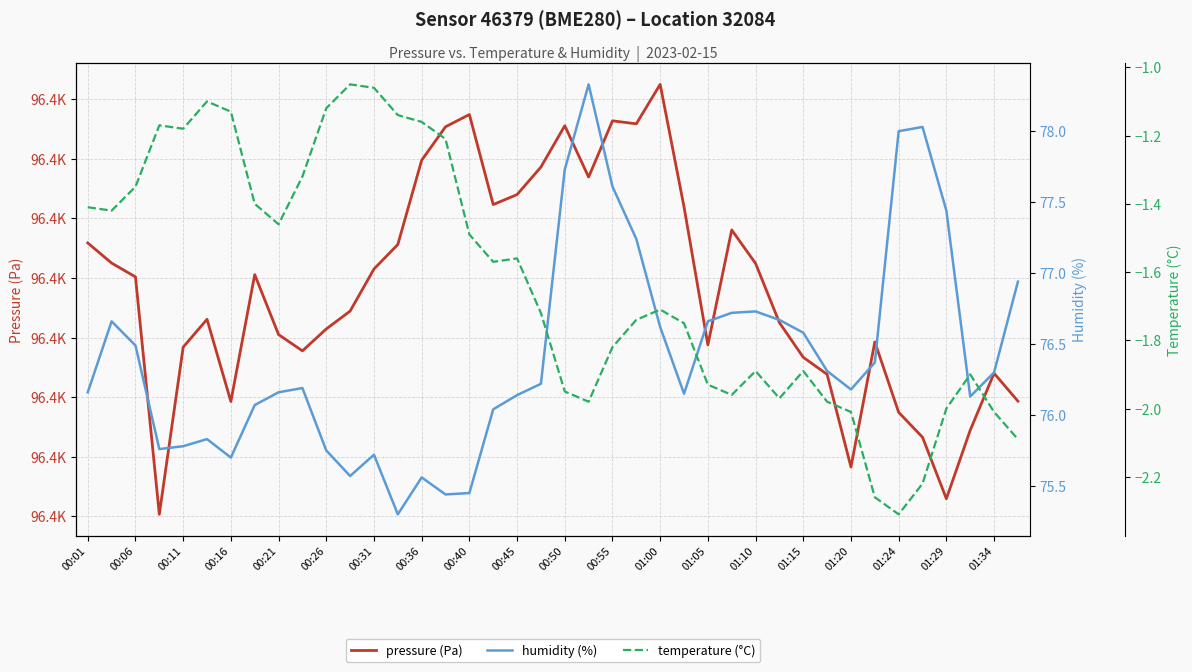

True or false: pressure (Pa) and humidity (%) cross at least once.

False